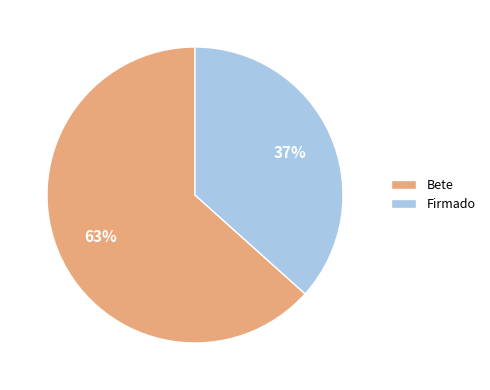

Do Bete and Firmado together represent more than half of the pie?

Yes